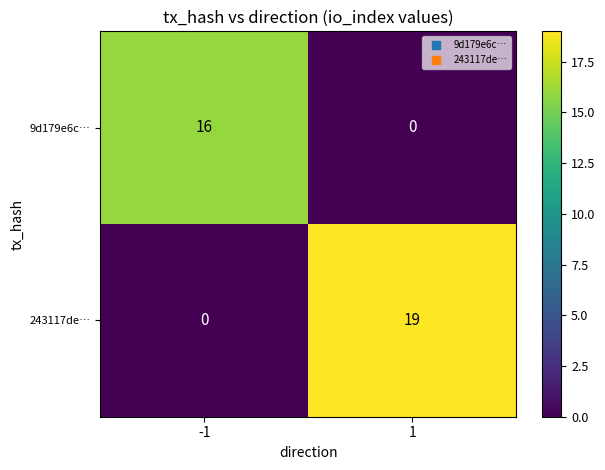

Is it true that 9d179e6c… equals 0 at 1?

True